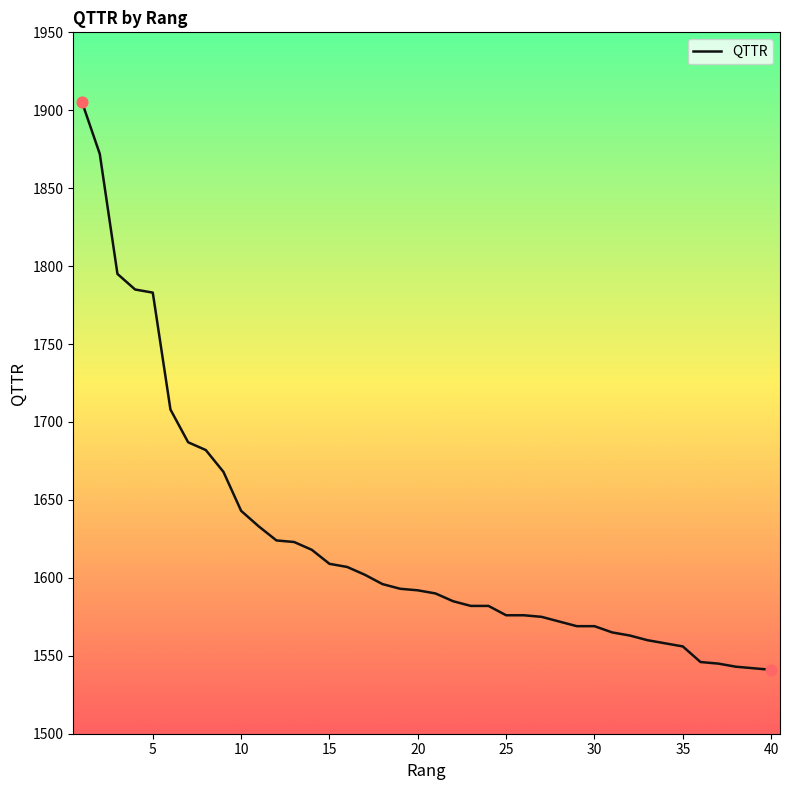

What is the difference between the maximum and minimum values?

364